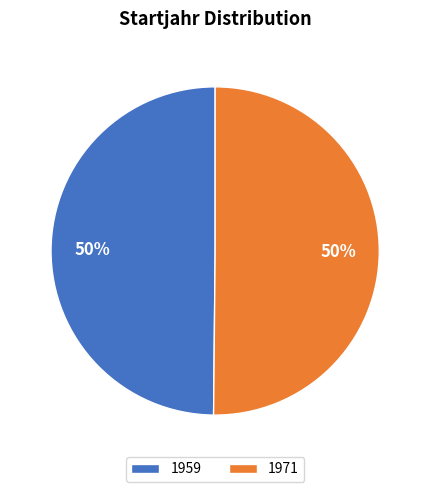

To the nearest percent, what percentage of the pie is 1959?

50%